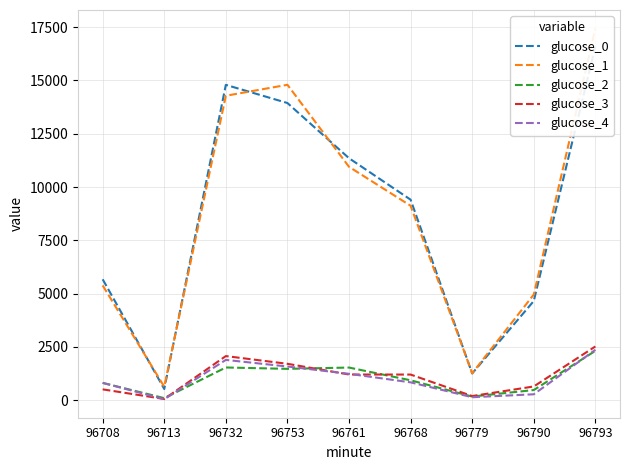

At how many categories does at least one series exceed 4435?

7